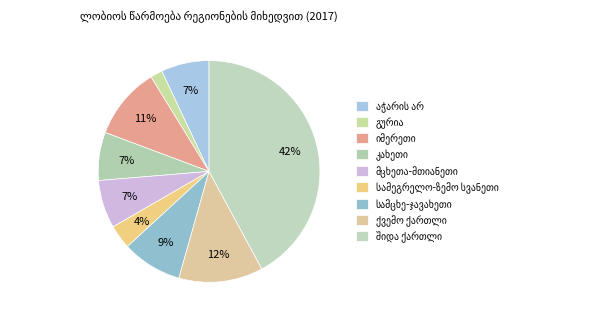

The მცხეთა-მთიანეთი slice represents 21% of the pie. True or false?

False